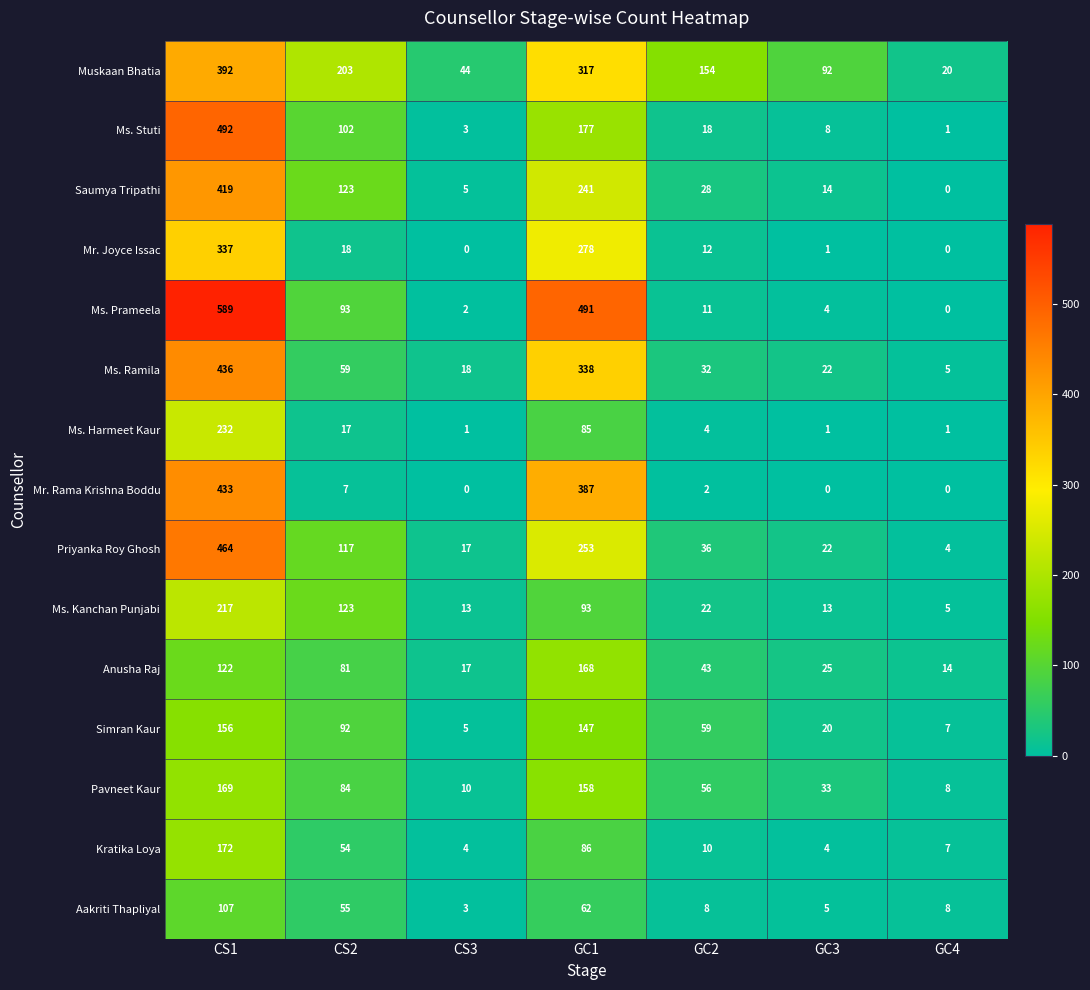

What is the difference between the highest and lowest values at CS1?

482